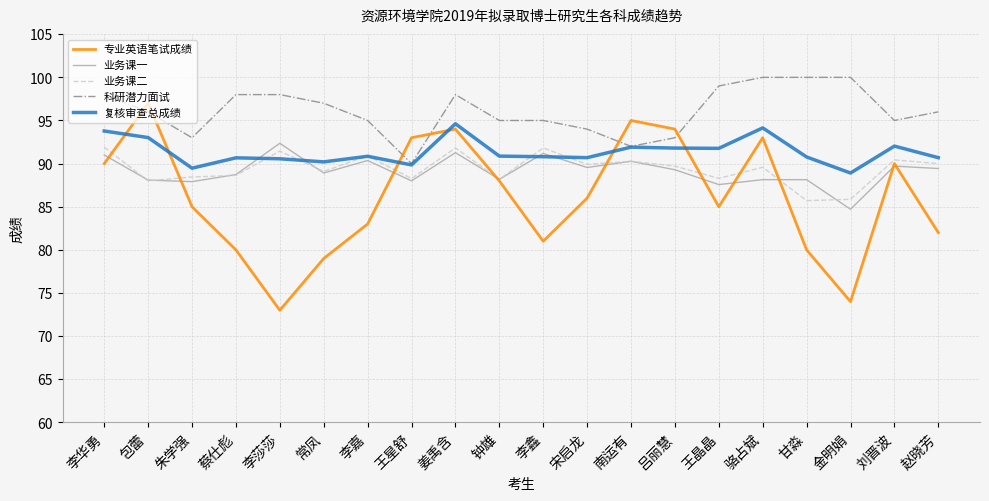

After their last crossing, which series has the higher values: 专业英语笔试成绩 or 科研潜力面试?

科研潜力面试